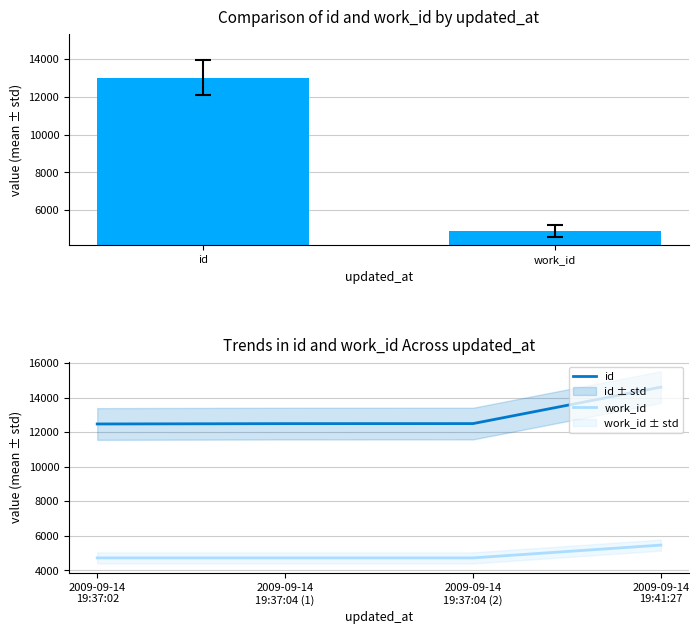

Is it true that id equals 8447 at 2009-09-14 19:37:02?

False